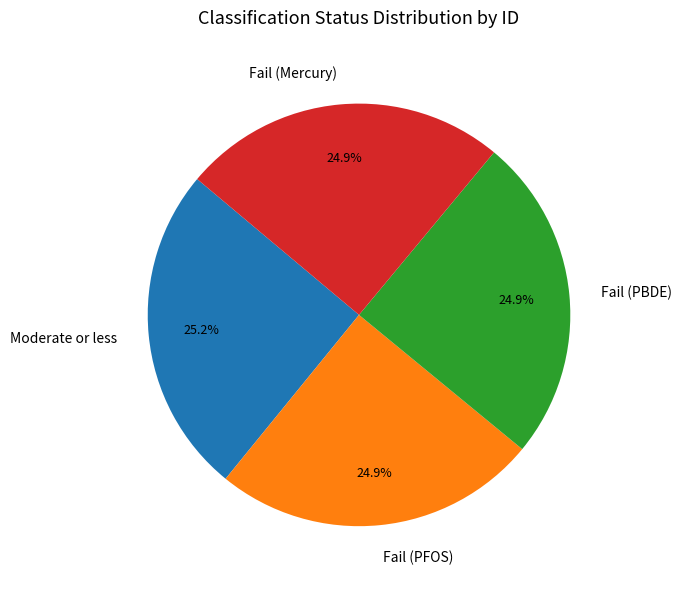

Combined, what portion of the pie is Fail (Mercury) and Fail (PFOS)?

49.8%